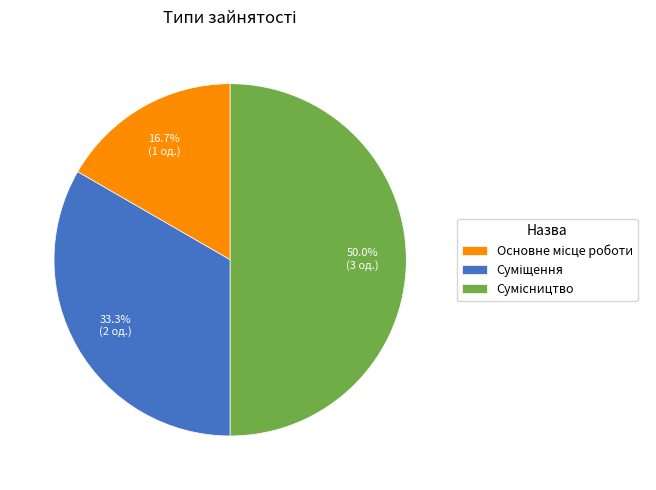

Count the number of slices in the pie.

3